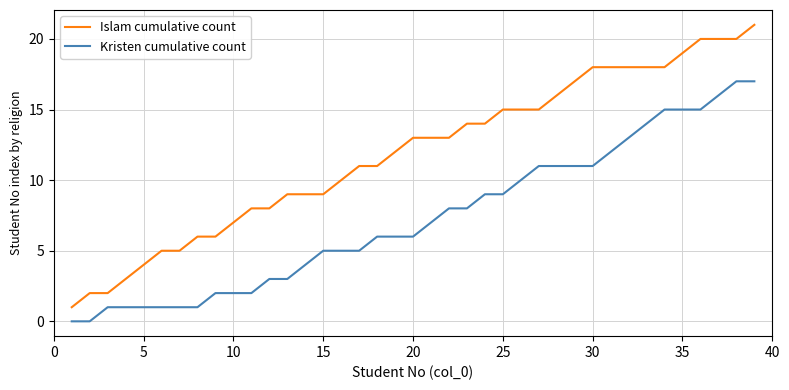

True or false: Islam cumulative count and Kristen cumulative count intersect in this chart.

False